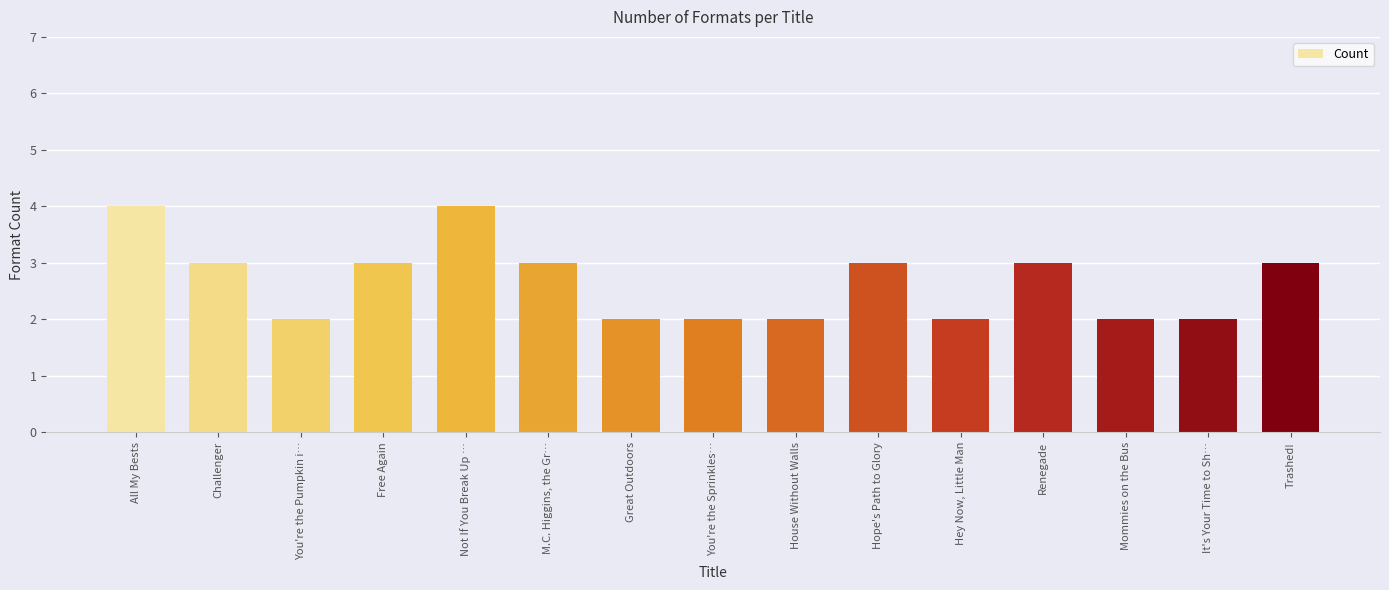

Approximately how many times larger is the value at Not If You Break Up … compared to Mommies on the Bus?

2.0